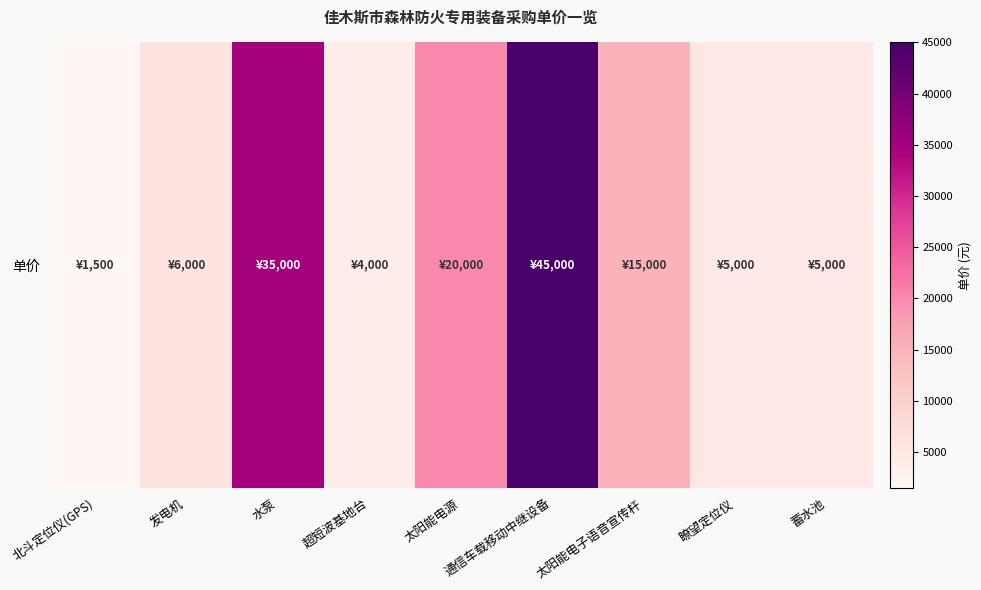

Reading right to left, transcribe all the data shown in this chart.

蓄水池=5000	瞭望定位仪=5000	太阳能电子语音宣传杆=15000	通信车载移动中继设备=45000	太阳能电源=20000	超短波基地台=4000	水泵=35000	发电机=6000	北斗定位仪(GPS)=1500